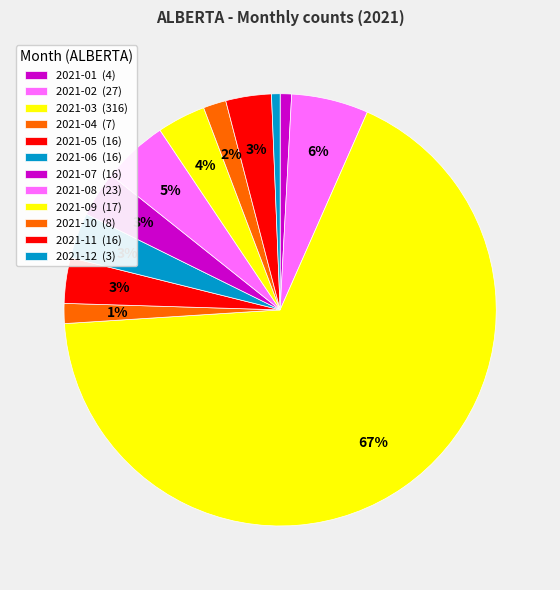

To the nearest percent, what percentage of the pie is 2021-01?

1%